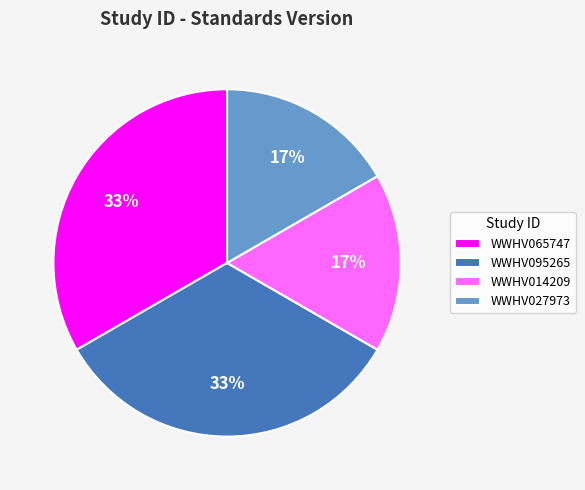

What is the ratio of the value at WWHV014209 to the value at WWHV065747?

0.5